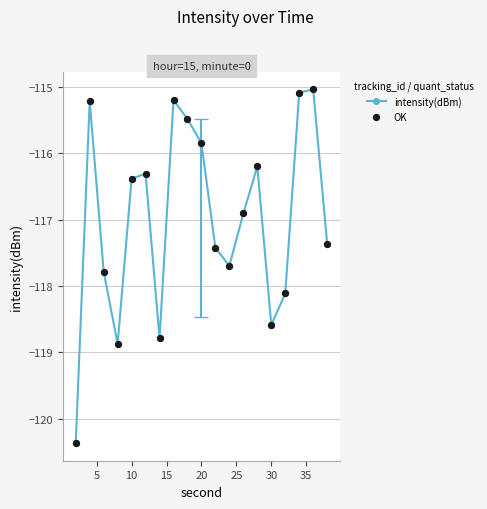

What is the greatest value displayed?

-115.0